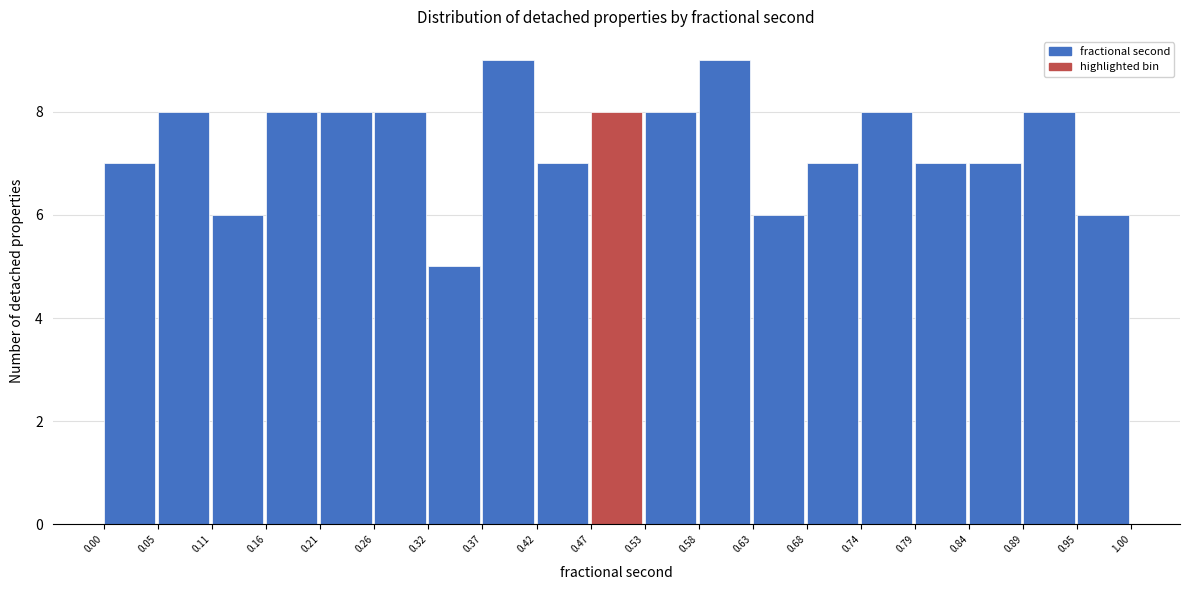

Reading left to right, transcribe this chart: for each bar, give the range it covers on the x-axis and its height. The values are not printed on the chart, so give them approximately, as read against the axis.

0.00 to 0.05: 7
0.05 to 0.11: 8
0.11 to 0.16: 6
0.16 to 0.21: 8
0.21 to 0.26: 8
0.26 to 0.32: 8
0.32 to 0.37: 5
0.37 to 0.42: 9
0.42 to 0.47: 7
0.47 to 0.53: 8
0.53 to 0.58: 8
0.58 to 0.63: 9
0.63 to 0.68: 6
0.68 to 0.74: 7
0.74 to 0.79: 8
0.79 to 0.84: 7
0.84 to 0.89: 7
0.89 to 0.95: 8
0.95 to 1.00: 6